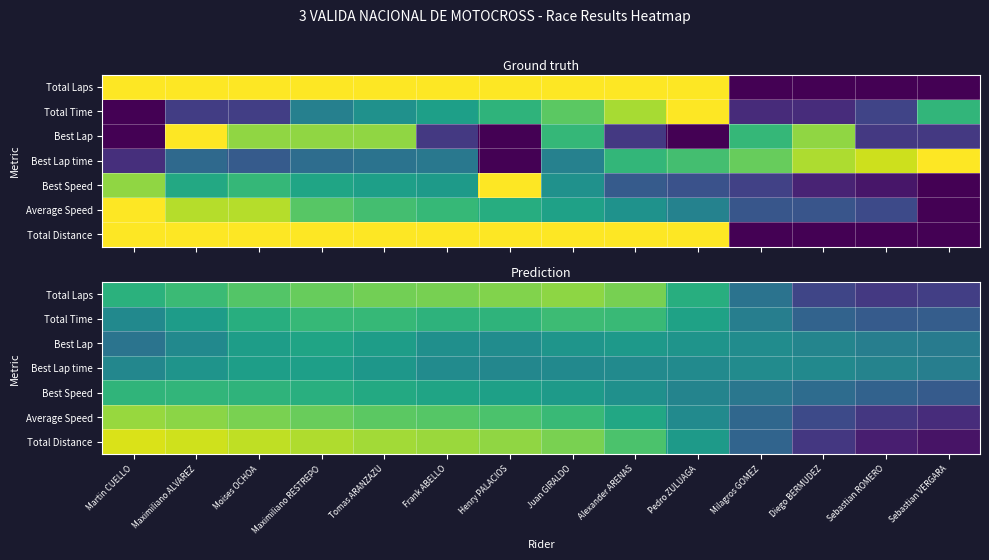

The value of Best Speed at Diego BERMUDEZ is 0.2. True or false?

False